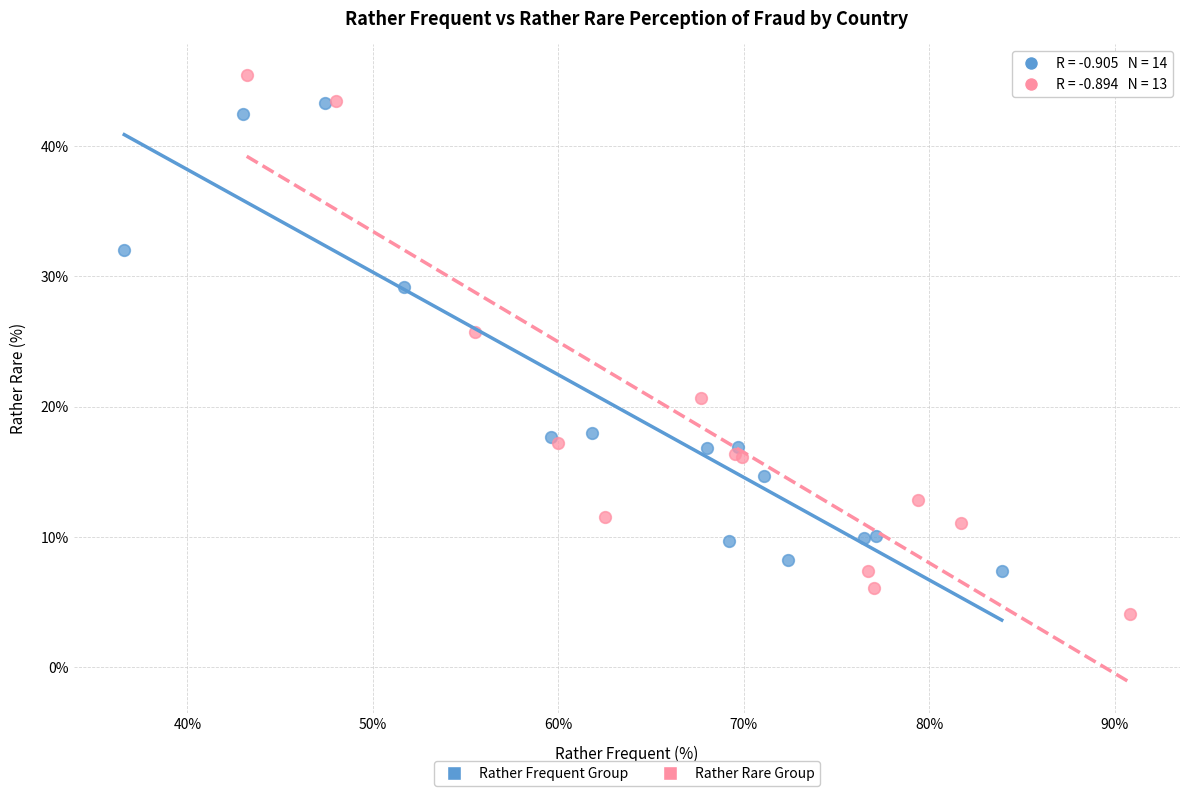

Which series has the largest Y range (max minus min)?

Rather Rare Group